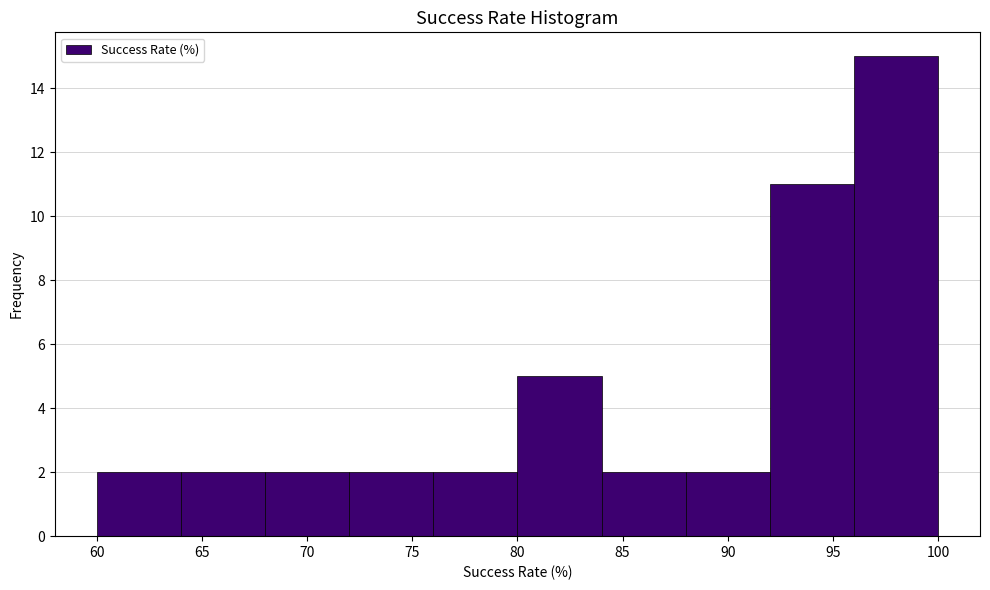

Reading left to right, list every bar in this chart as the range it spans on the x-axis followed by its height. The values are not printed on the chart, so give them approximately, as read against the axis.

60 to 64: 2
64 to 68: 2
68 to 72: 2
72 to 76: 2
76 to 80: 2
80 to 84: 5
84 to 88: 2
88 to 92: 2
92 to 96: 11
96 to 100: 15